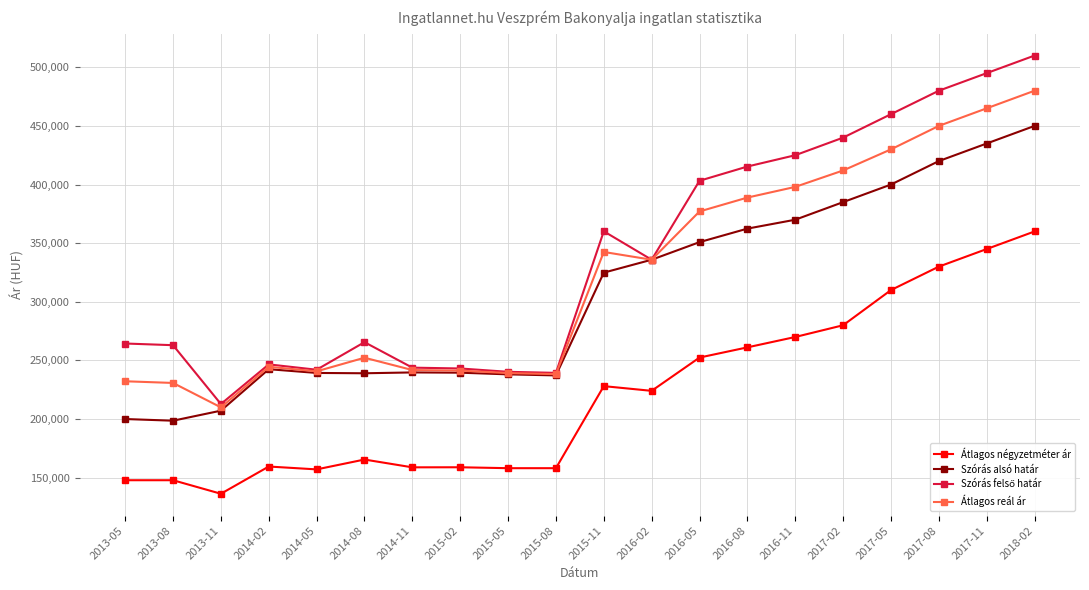

True or false: Szórás alsó határ and Átlagos négyzetméter ár intersect in this chart.

False